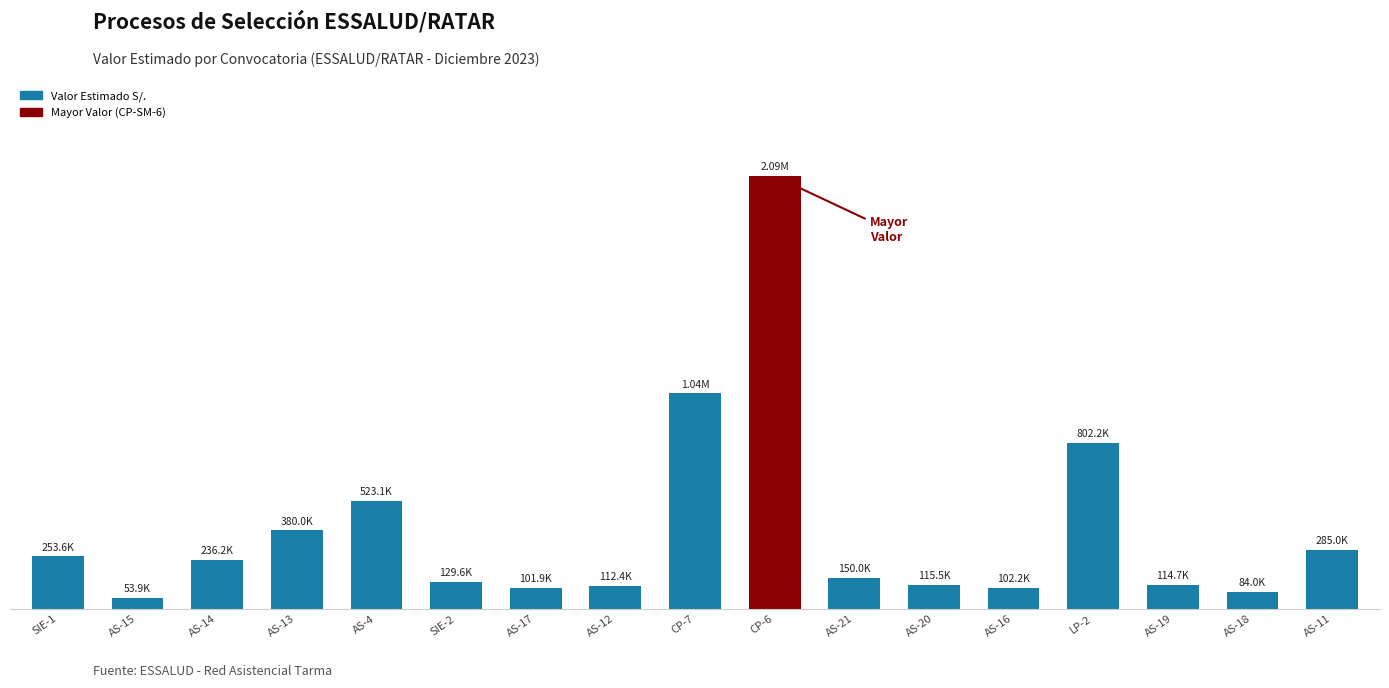

Are the bars horizontal?

No